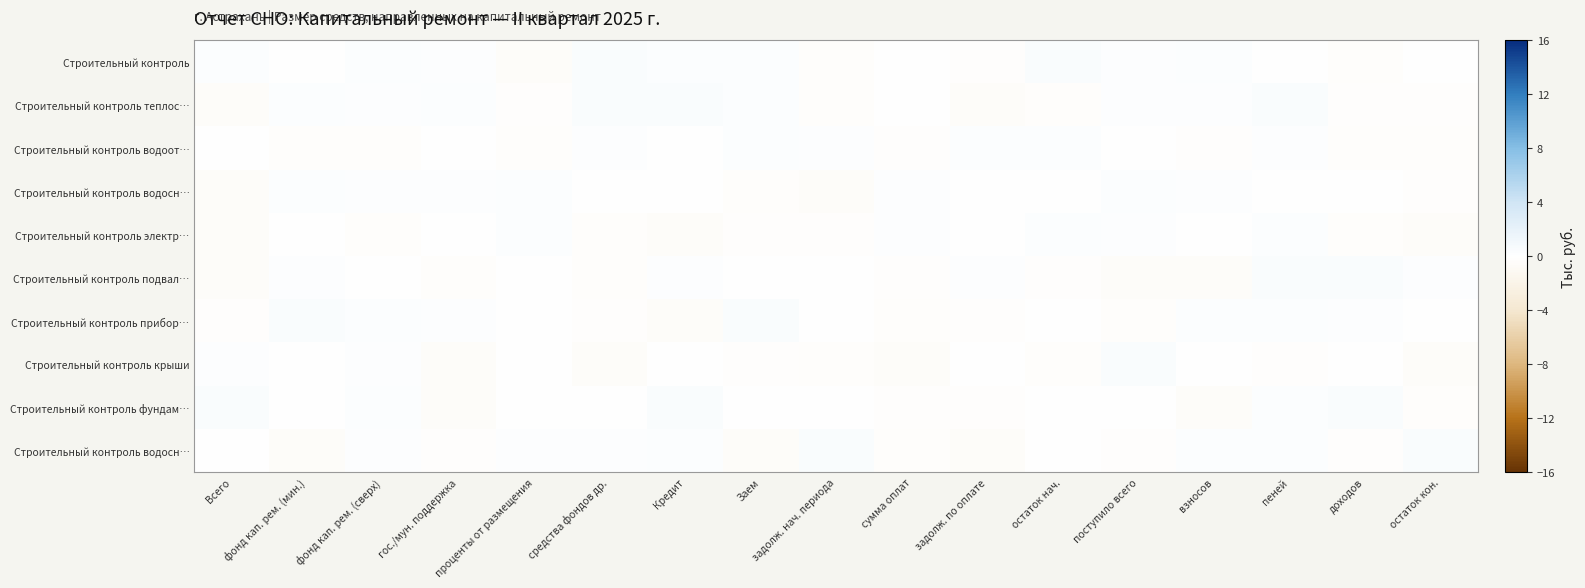

Which has a higher value, Всего or остаток нач.?

остаток нач.